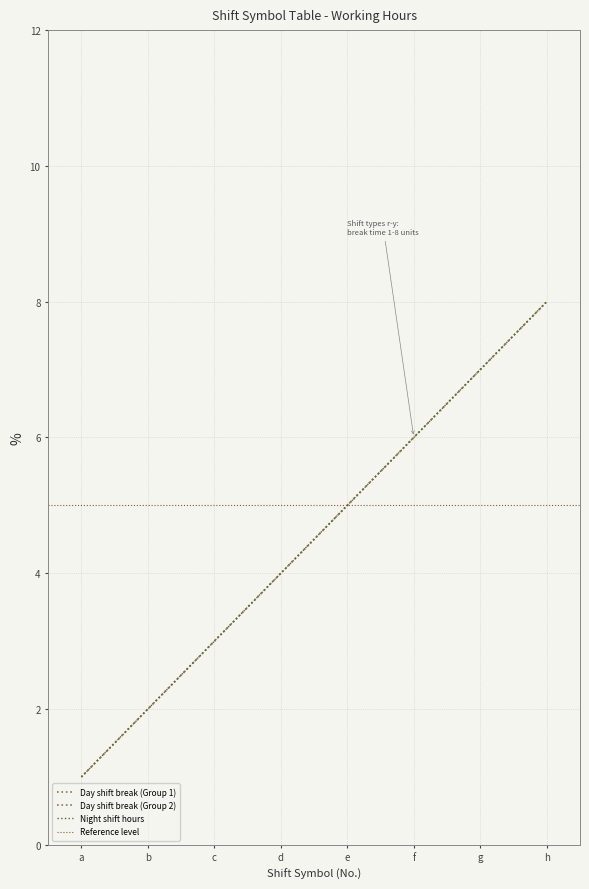

True or false: Night shift hours and Group 1 (1-8) intersect in this chart.

False